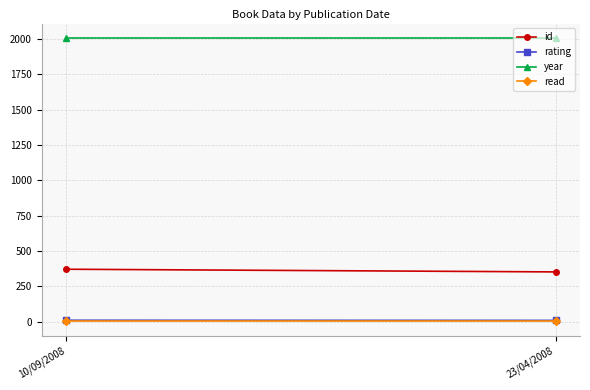

The value of read at 23/04/2008 is 0. True or false?

False